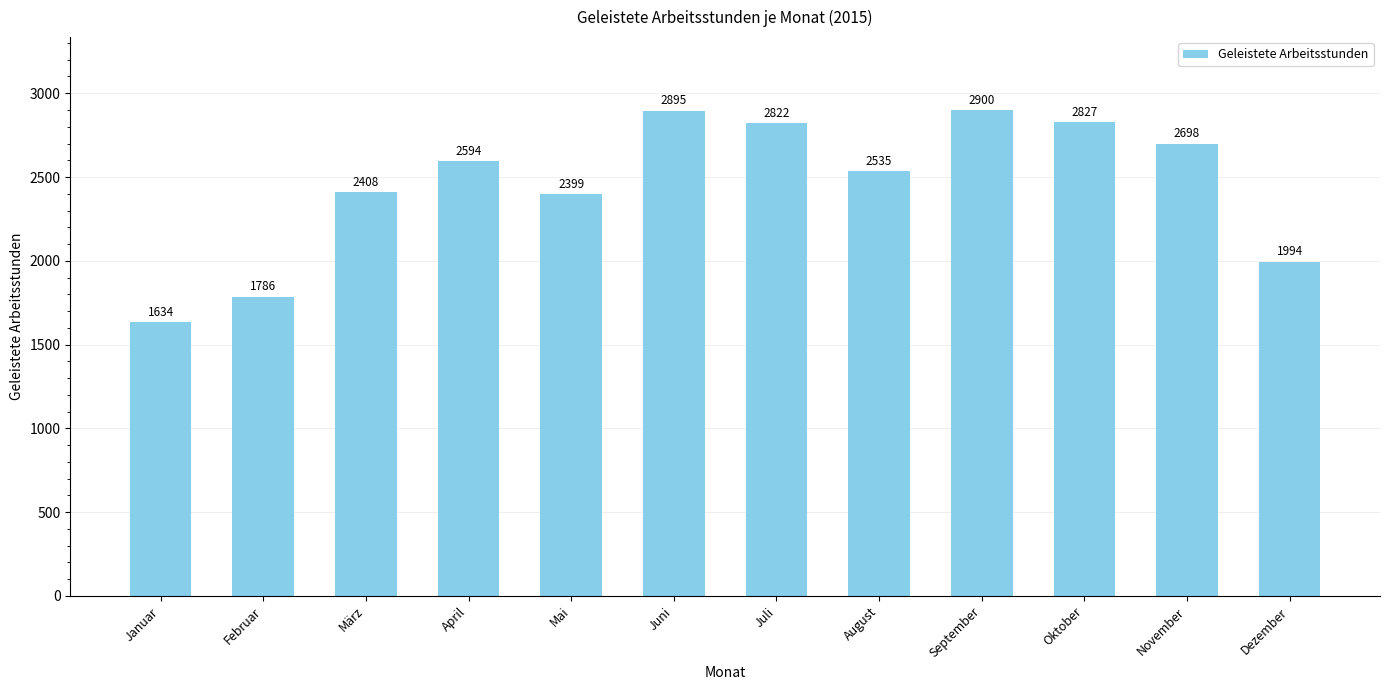

List the labels in order of value, smallest first.

Januar, Februar, Dezember, Mai, März, August, April, November, Juli, Oktober, Juni, September